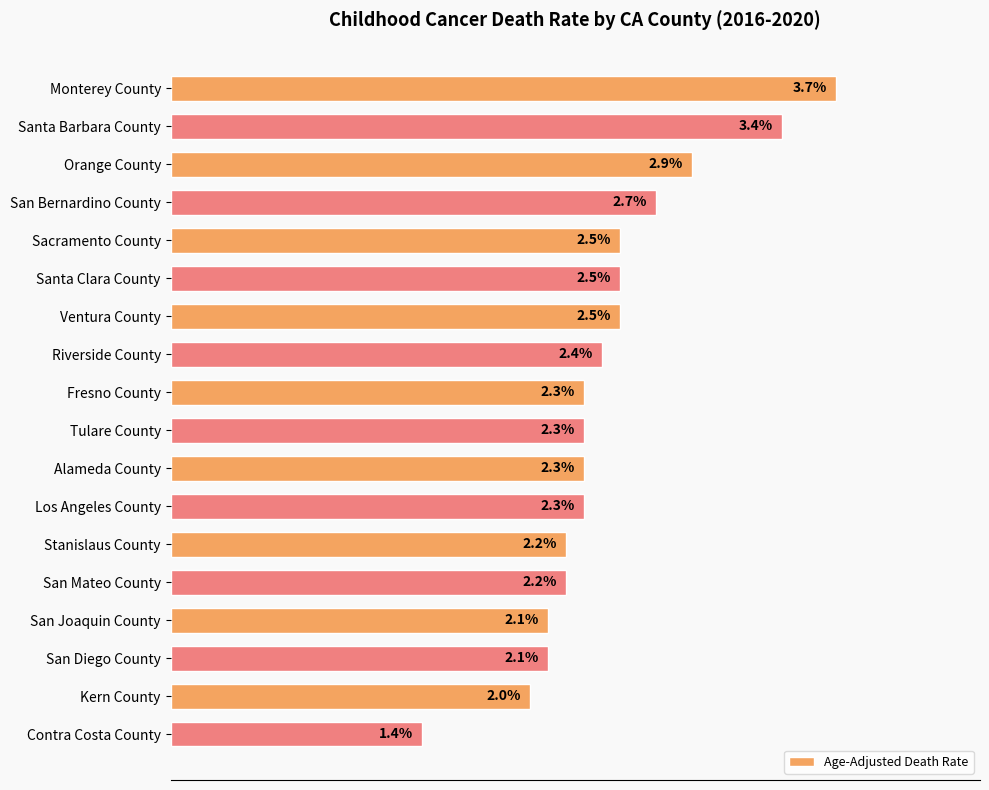

At which category does the chart reach its minimum across all series?

Contra Costa County